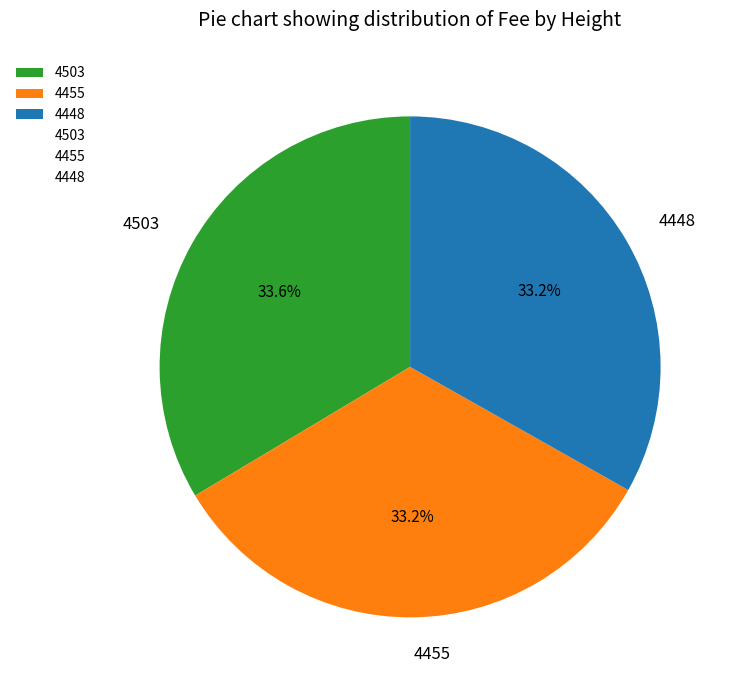

Does any single category account for the majority?

No